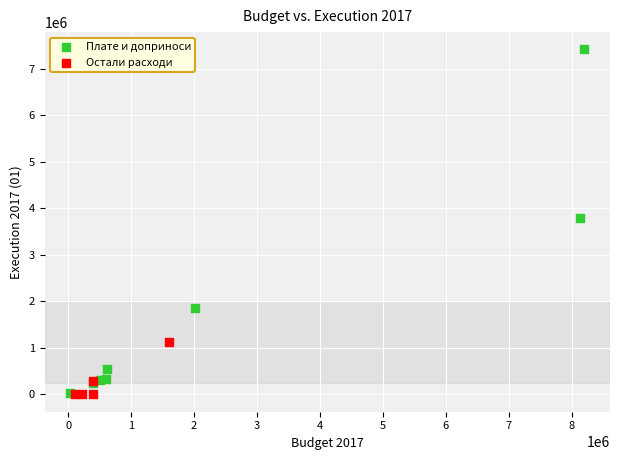

Which series has the largest Y range (max minus min)?

Плате и доприноси